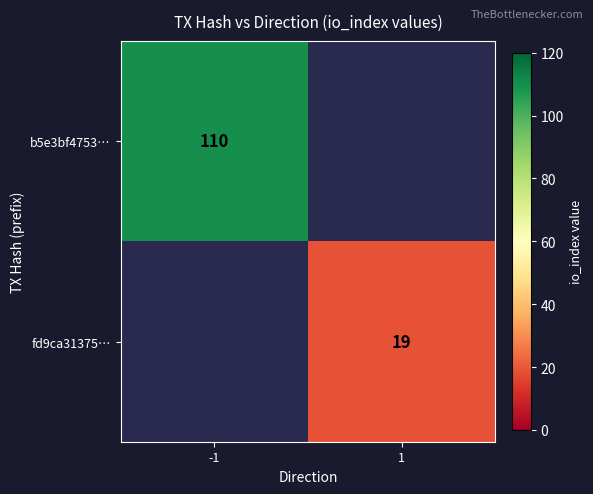

Is it true that fd9ca31375… equals 31 at 1?

False